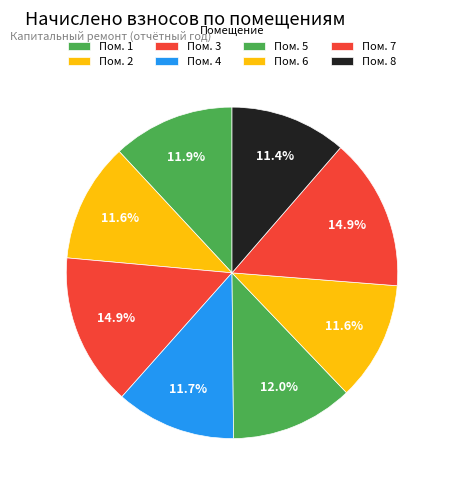

Count the number of slices in the pie.

8